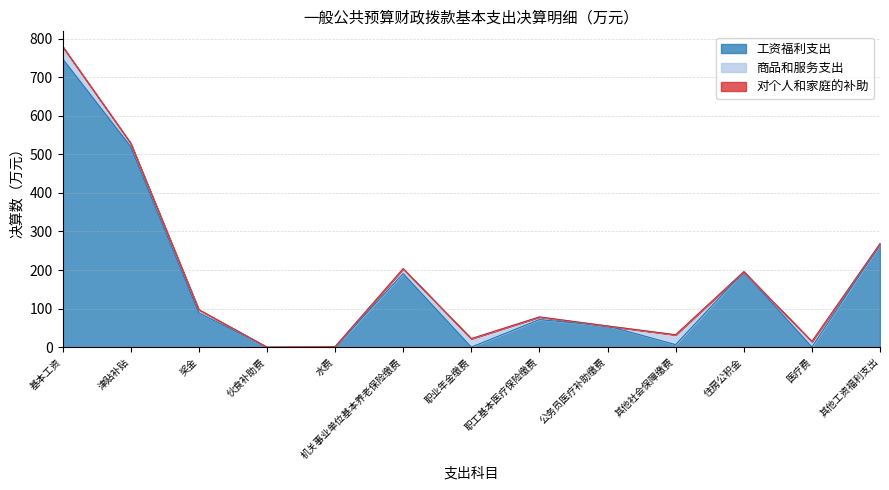

The 工资福利支出 series shows 149.8 at 奖金. True or false?

False